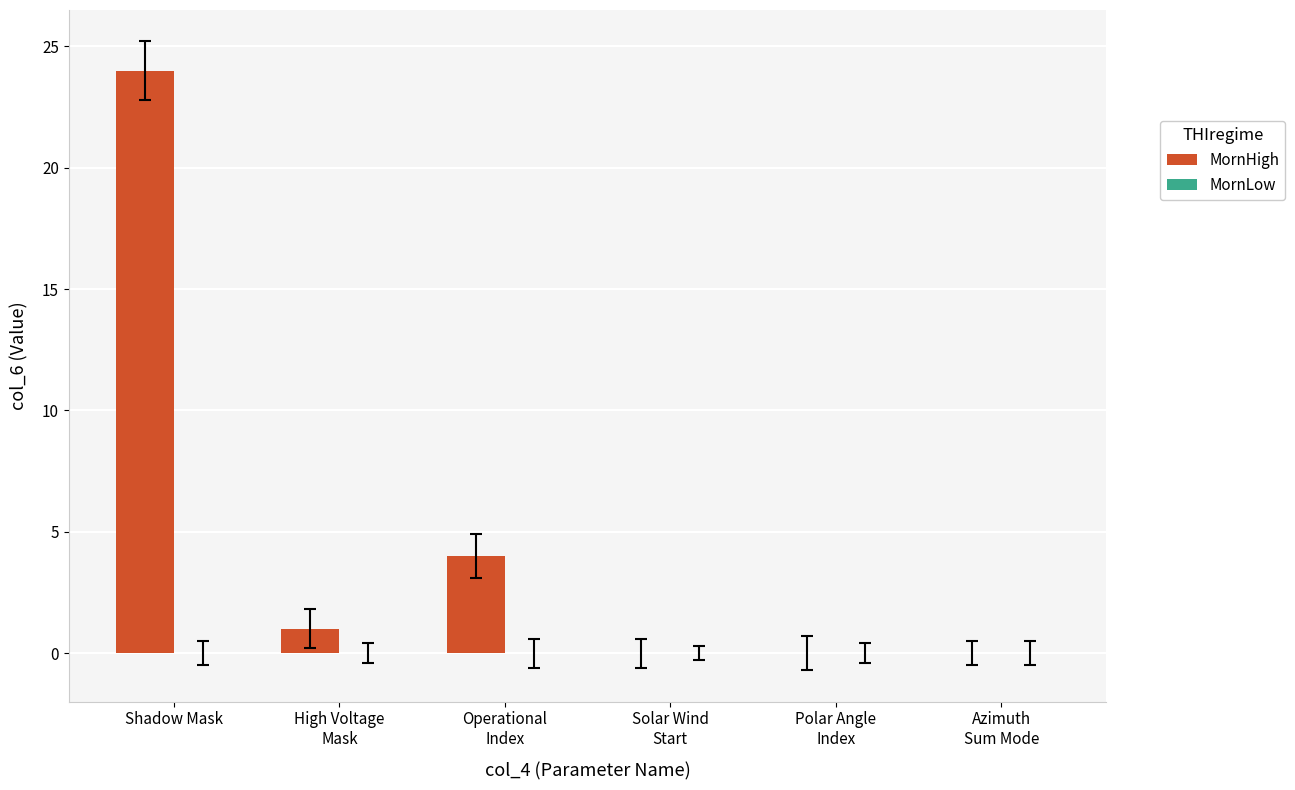

Which category has the highest value across all series?

Shadow Mask